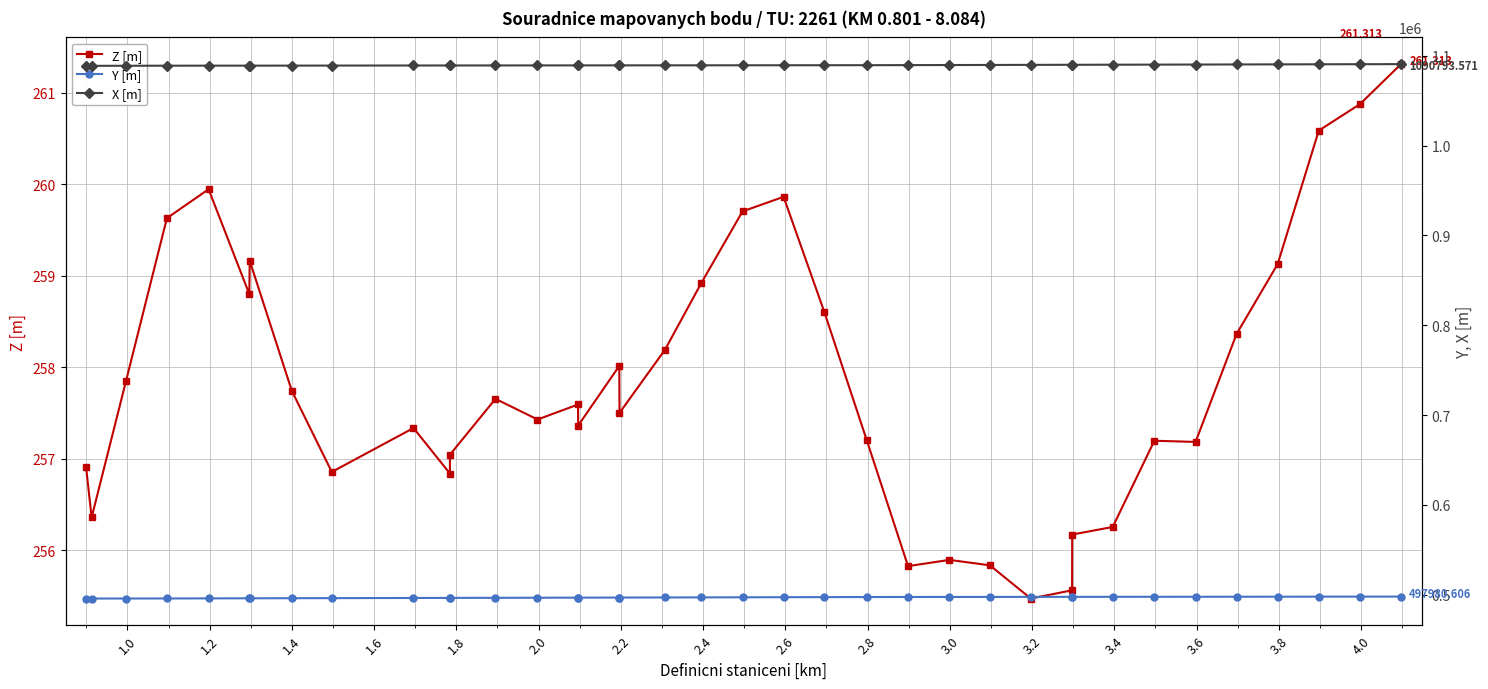

Which series has the largest total across all categories?

X [m]